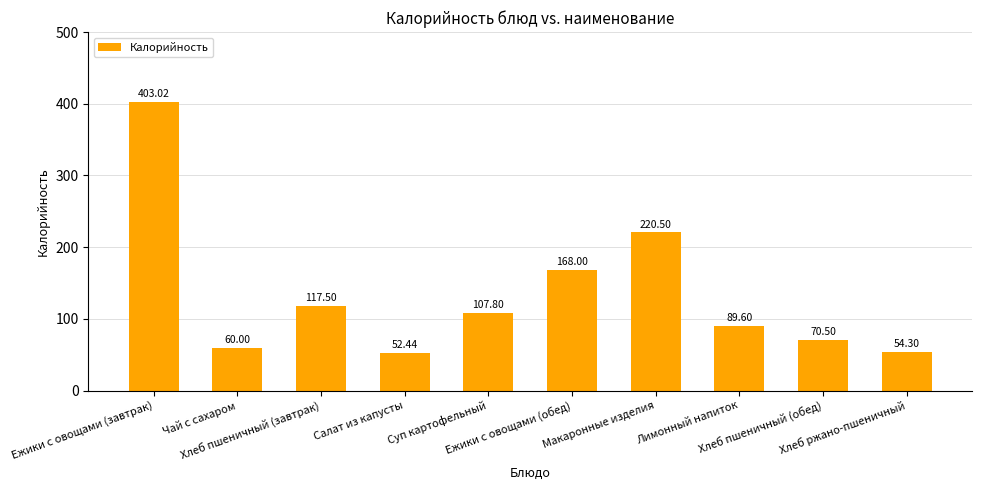

Count the number of categories in the chart.

10